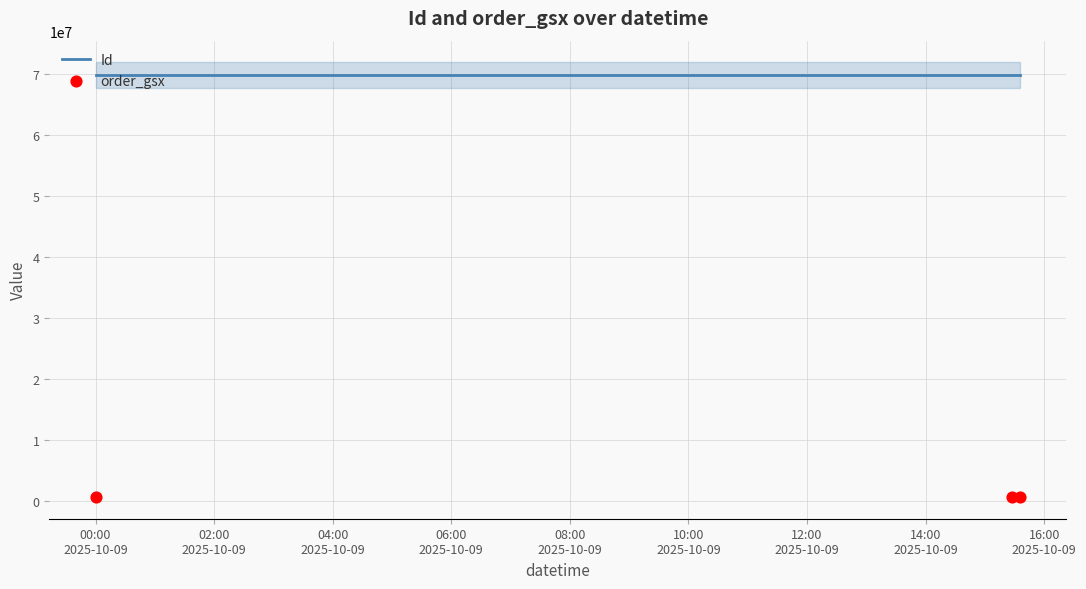

Which series has the widest spread of Y values?

Id